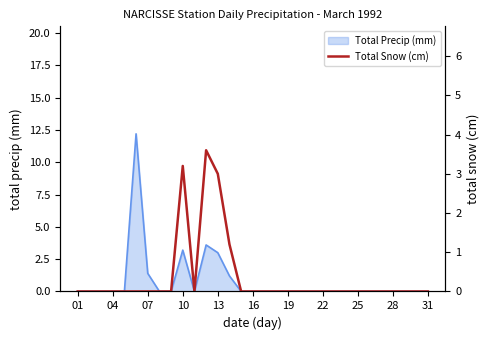

Is it true that Total Precip (mm) equals 6.7 at 01?

False